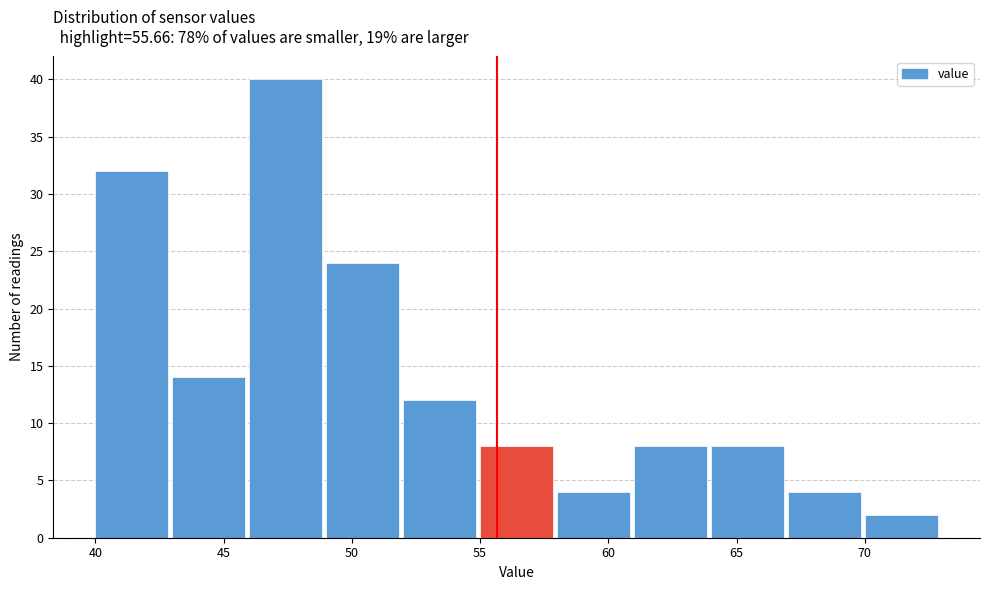

How tall is the bar that spans 61 to 64 on the x-axis? The values are not printed on the chart, so give them approximately, as read against the axis.

8